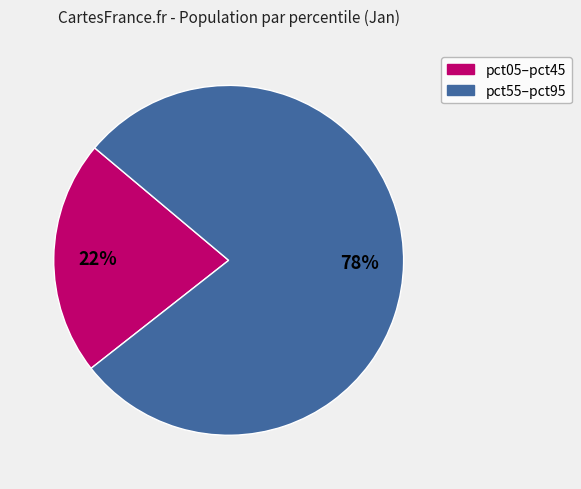

Does any single category account for the majority?

Yes